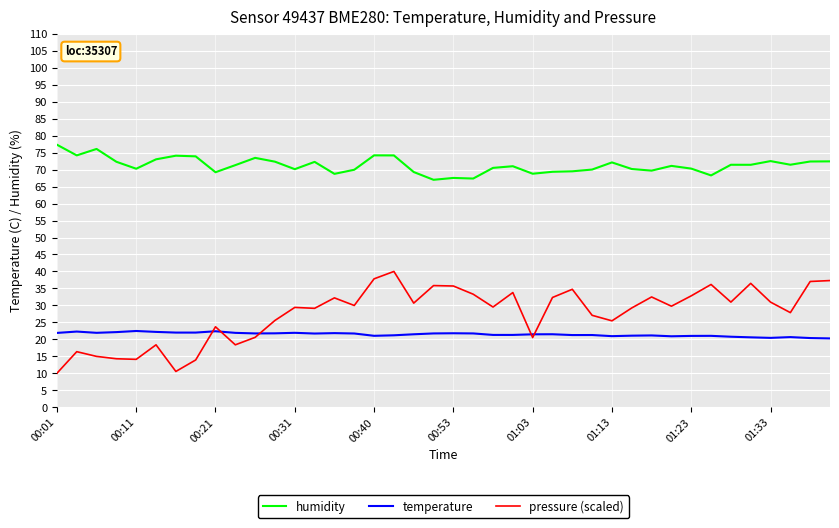

What is the maximum value for humidity?

77.3